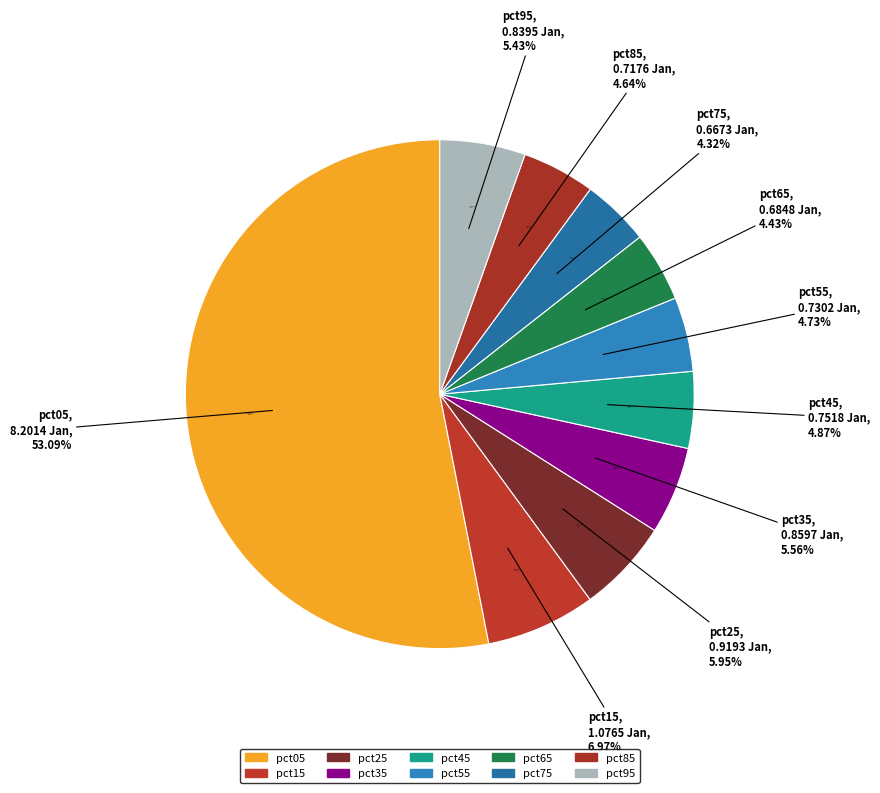

Between pct55 and pct35, which is larger?

pct35